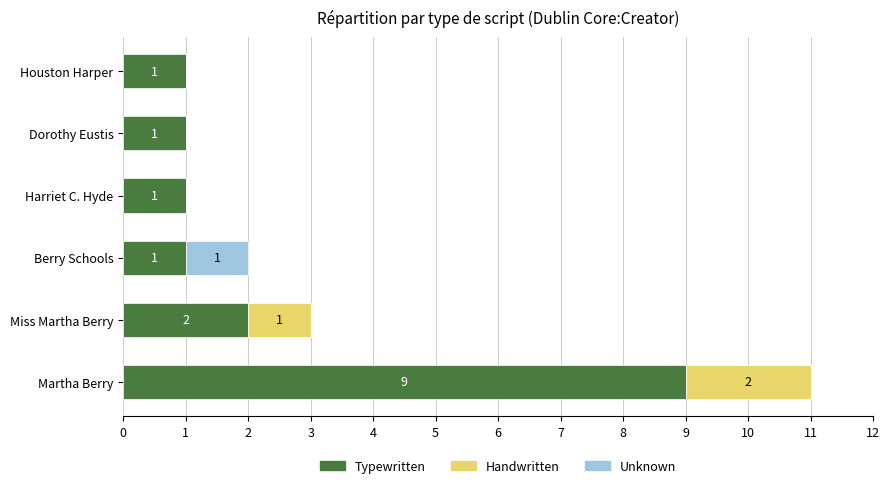

What is the total value across all series at Miss Martha Berry?

3